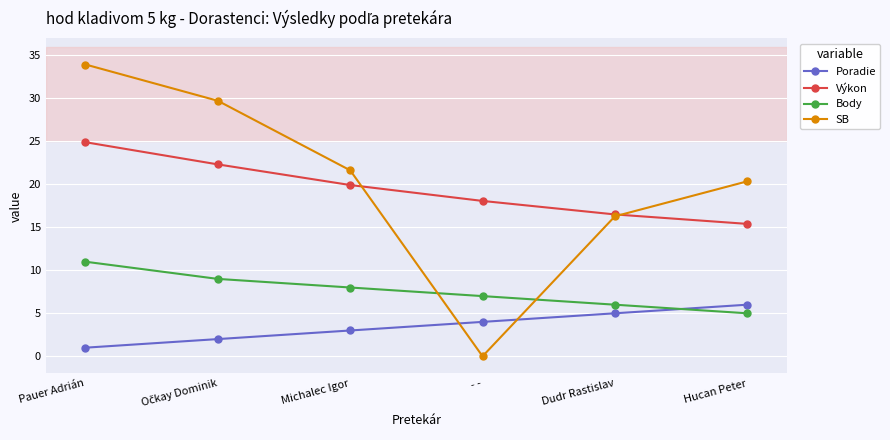

Which series has the largest total across all categories?

SB